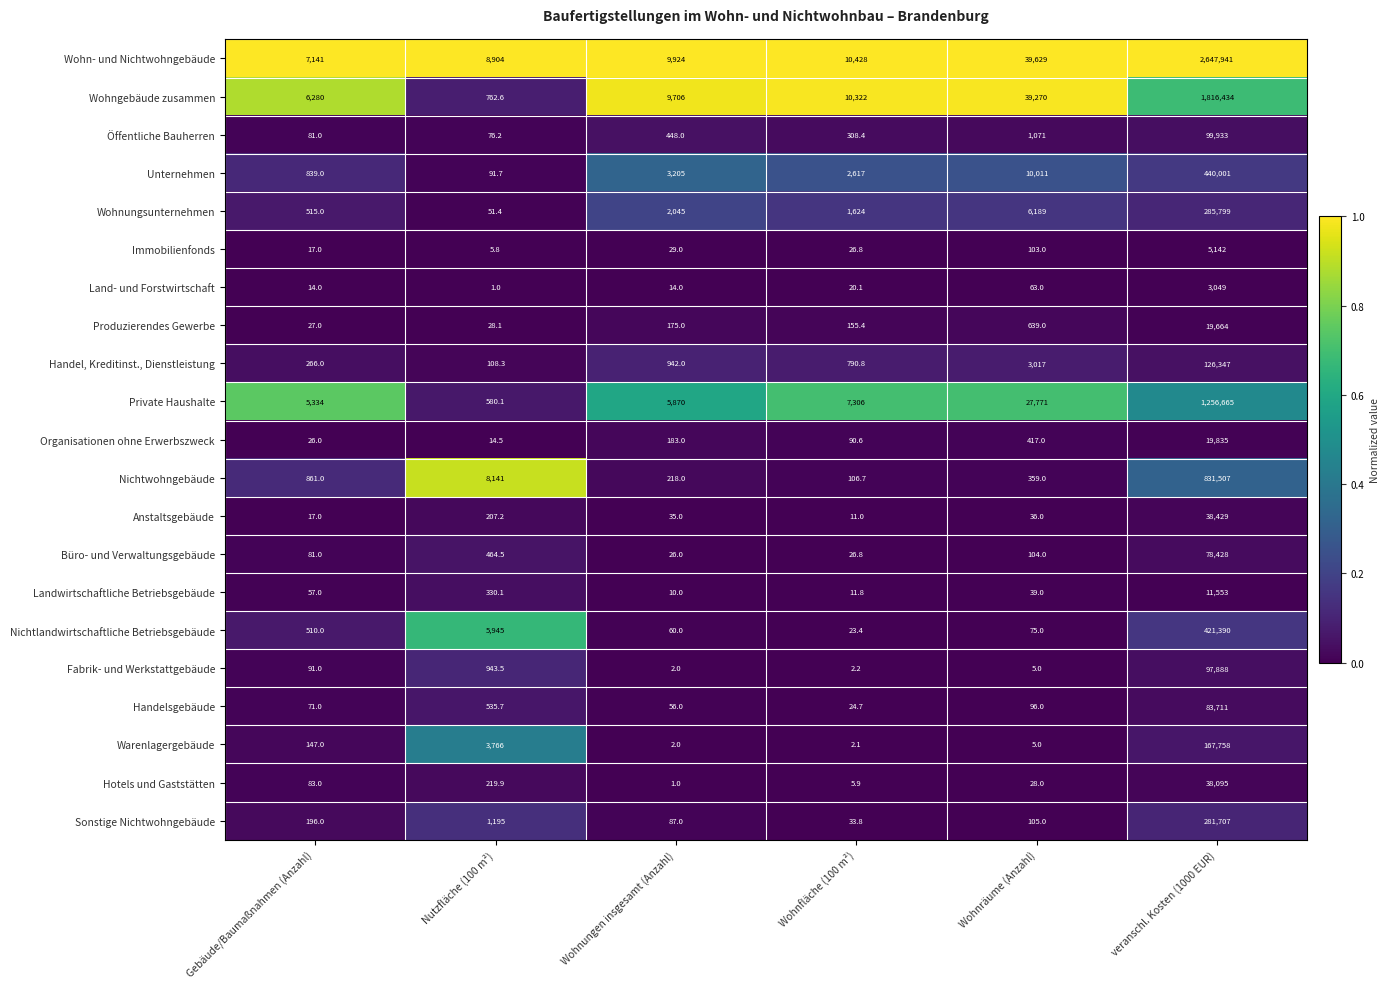

Which series has the largest total across all categories?

Wohn- und Nichtwohngebäude